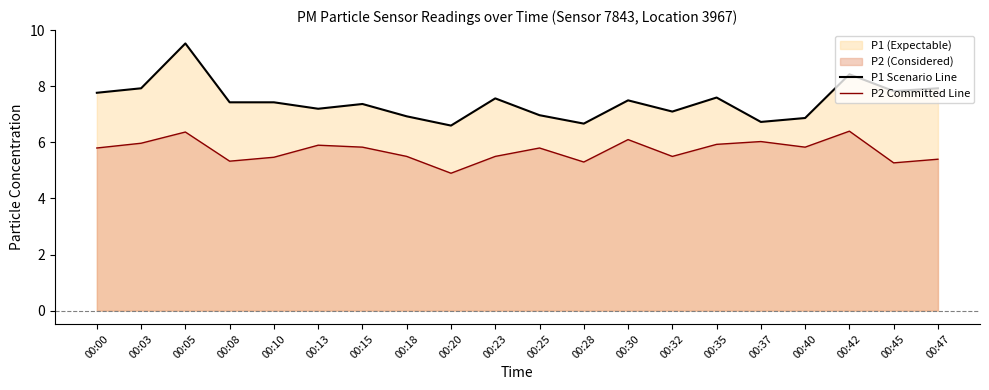

At which category does P1 Scenario Line reach its first local peak?

00:05